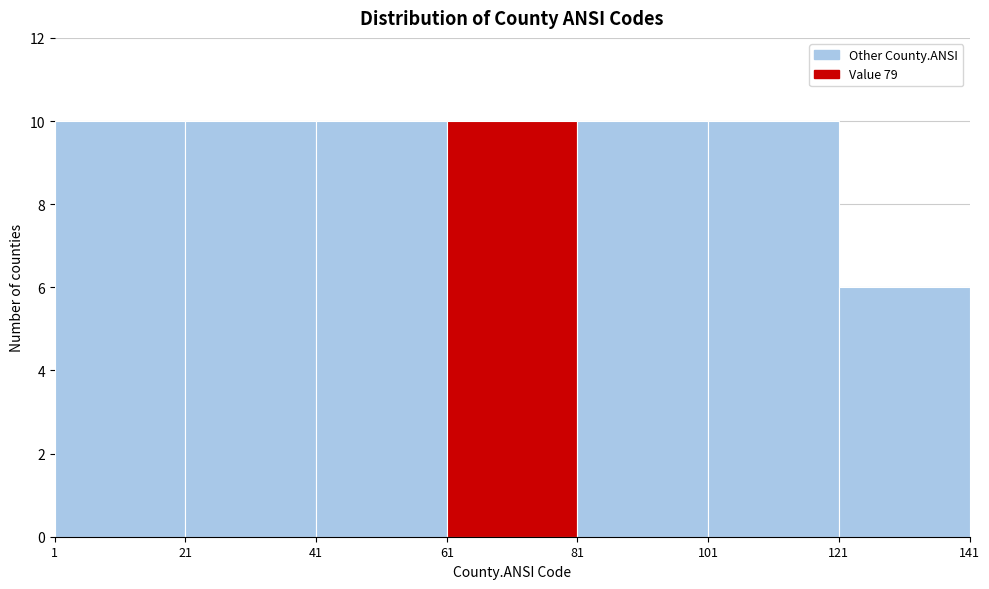

What is the height of the bar covering 81 to 101 on the x-axis? The values are not printed on the chart, so give them approximately, as read against the axis.

10